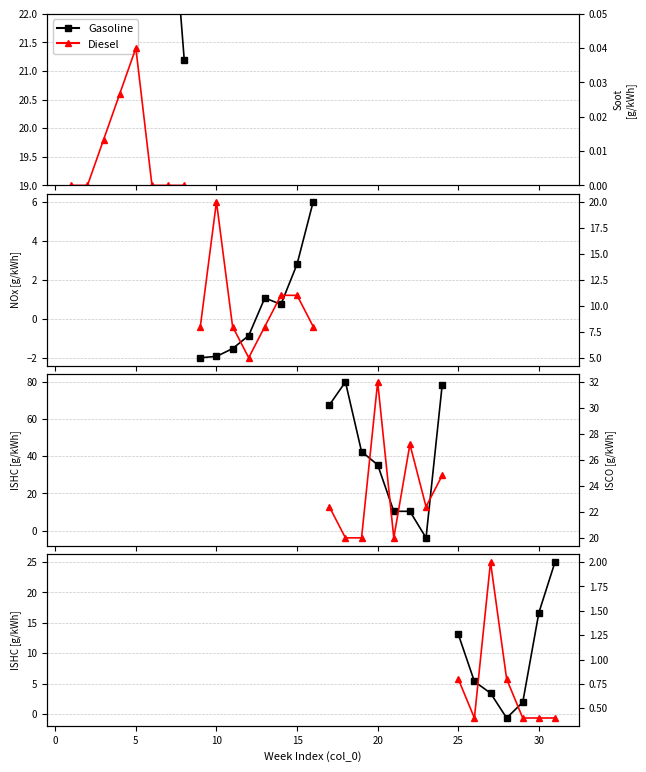

What are all the series names shown in the legend?

Gasoline, Diesel